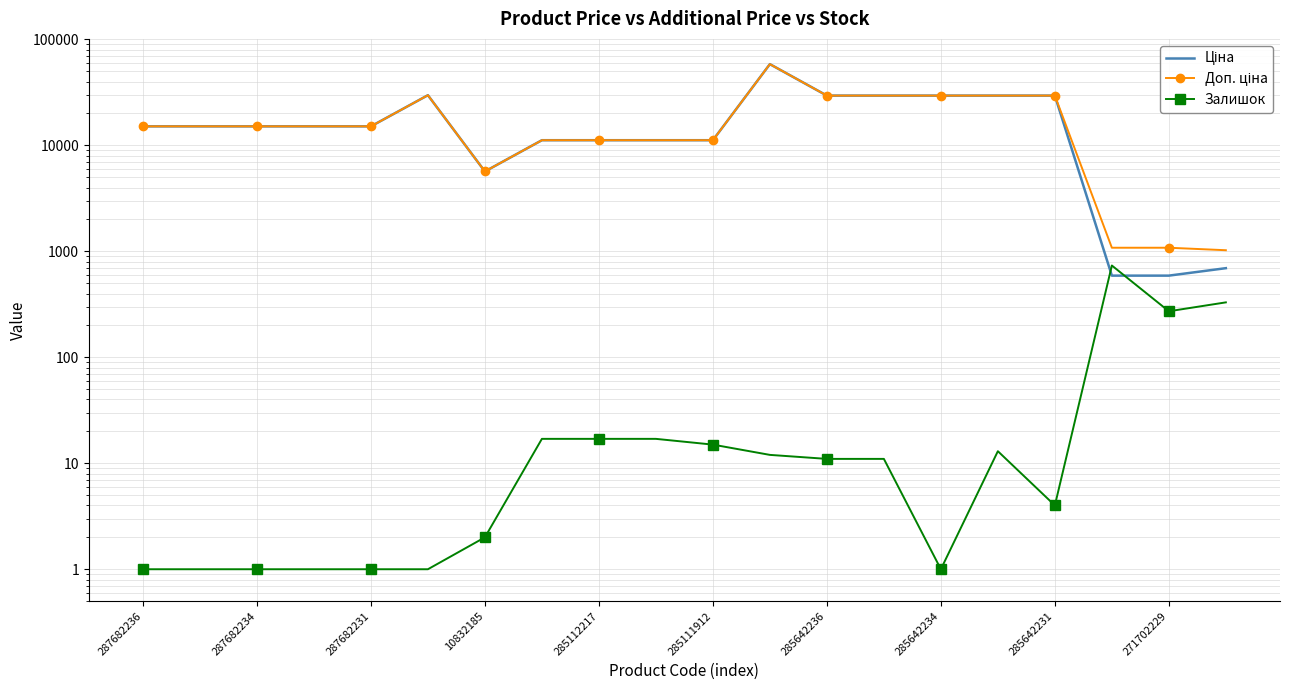

What is the highest value of the Ціна series?

58426.5